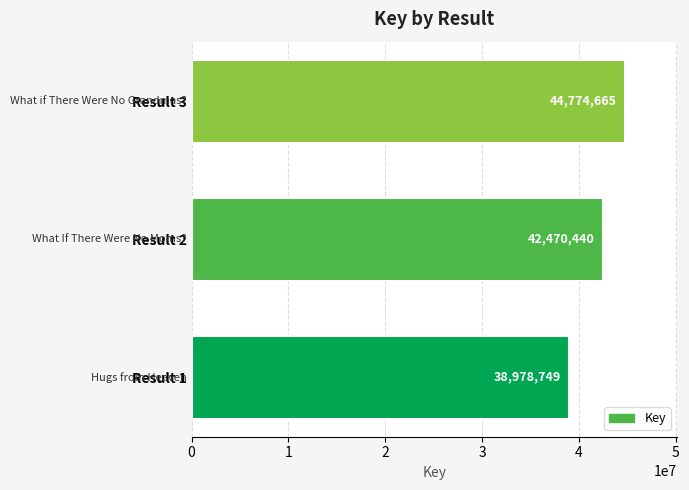

What is the change in value from Result 1 to Result 2?

+3491691